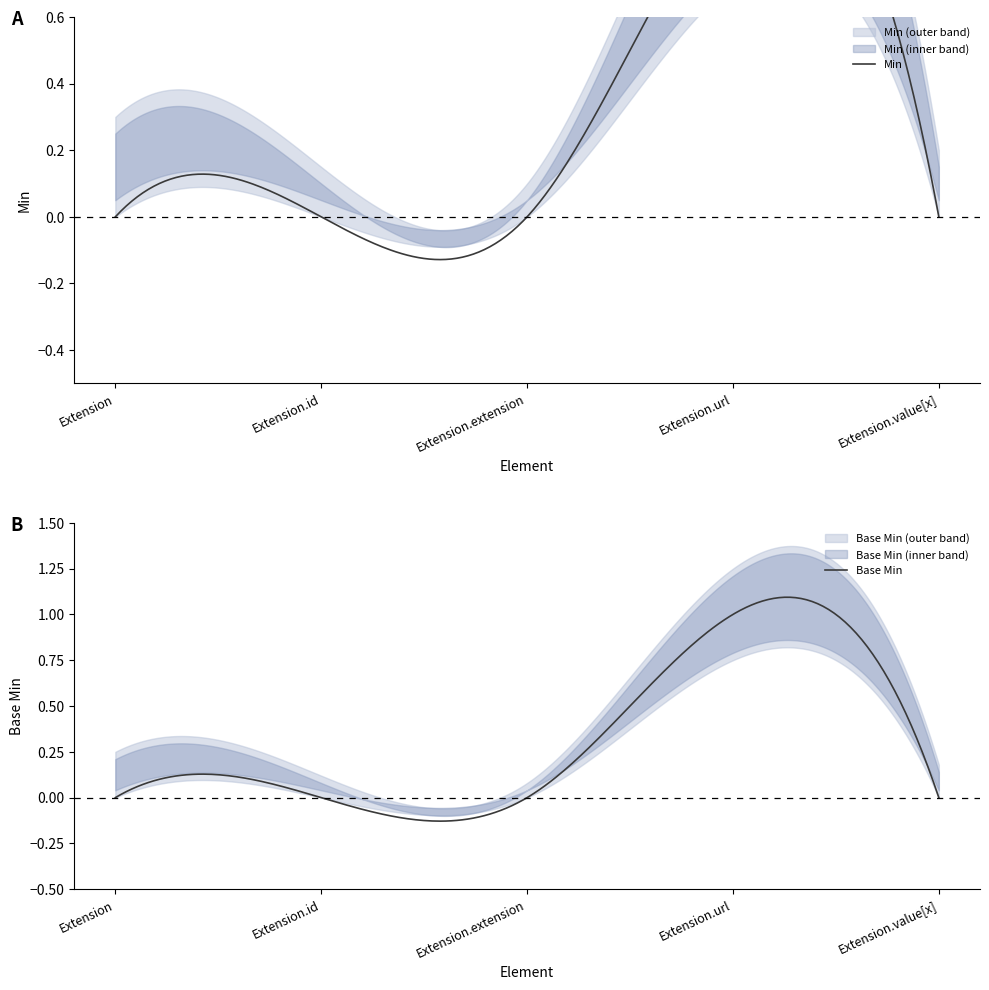

At which category is the sum across all series the highest?

Extension.url